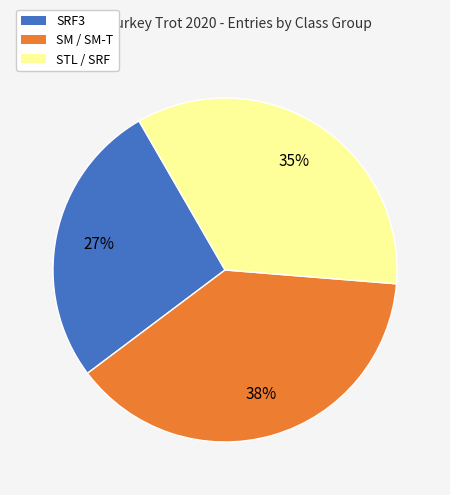

Does SRF3 represent more than half of the total?

No